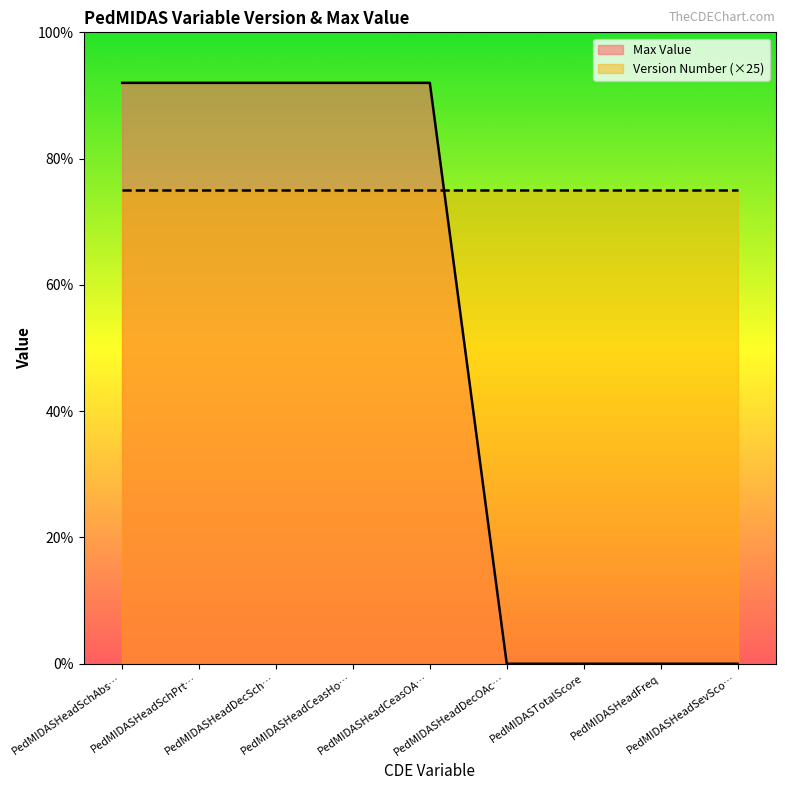

Which series has the largest total across all categories?

Version Number (×25)